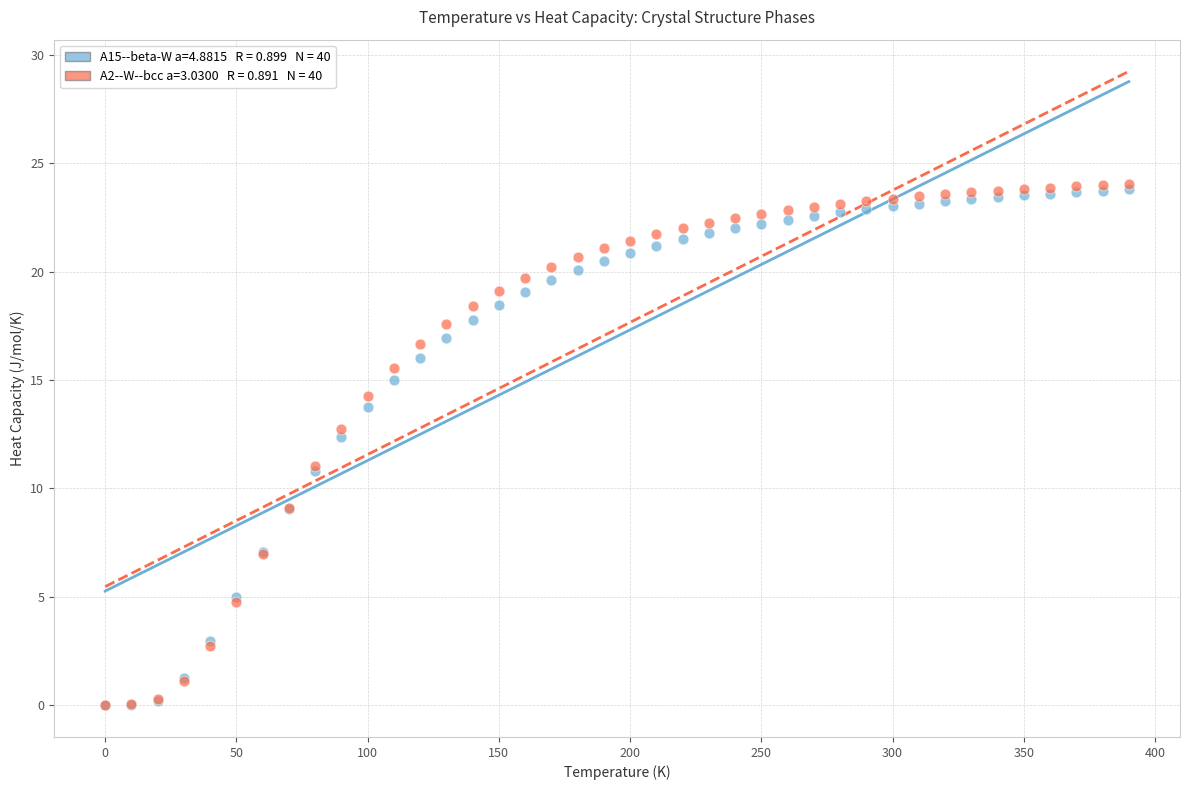

Across all series, what Y value is closest to 12?

12.4